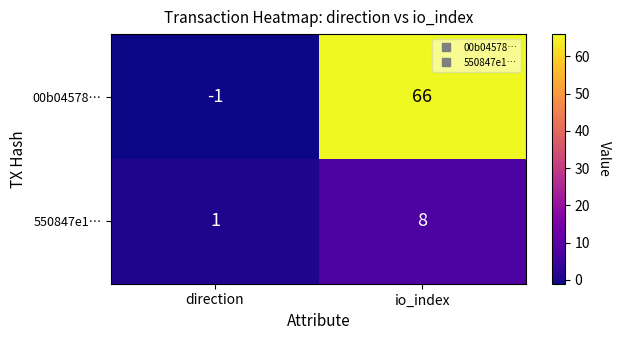

Count the number of data series in this chart.

2